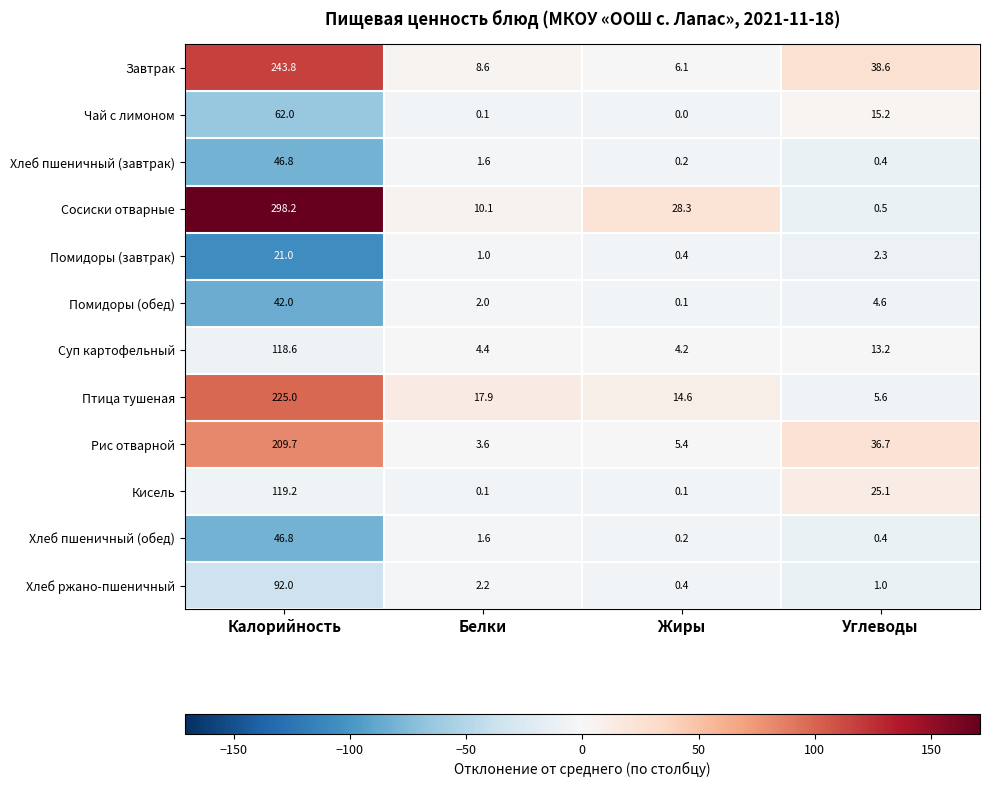

What value does the Птица тушеная series have at Углеводы?

5.6